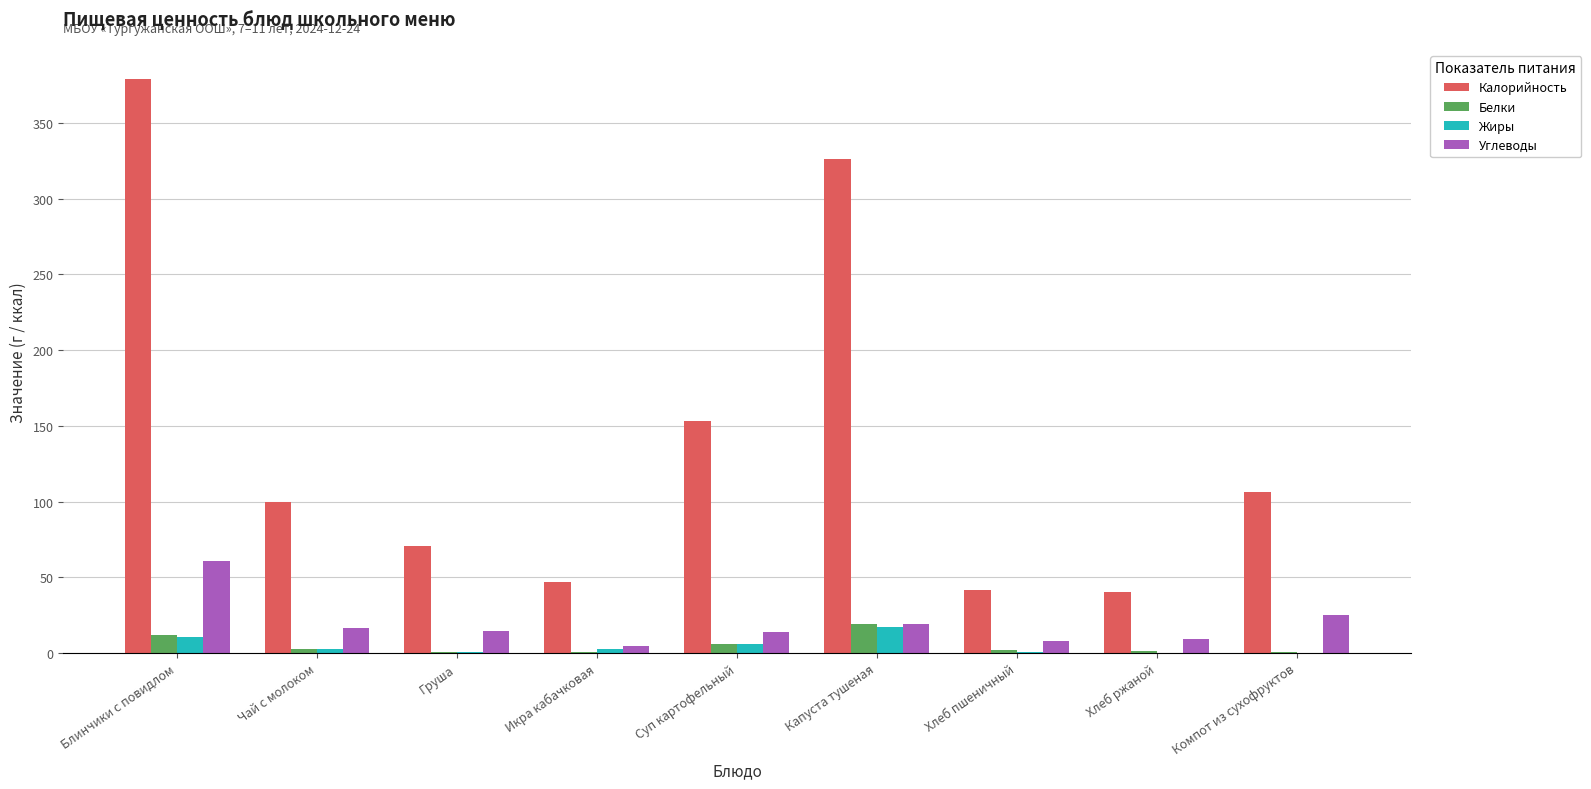

Which series has the largest range (max minus min)?

Калорийность